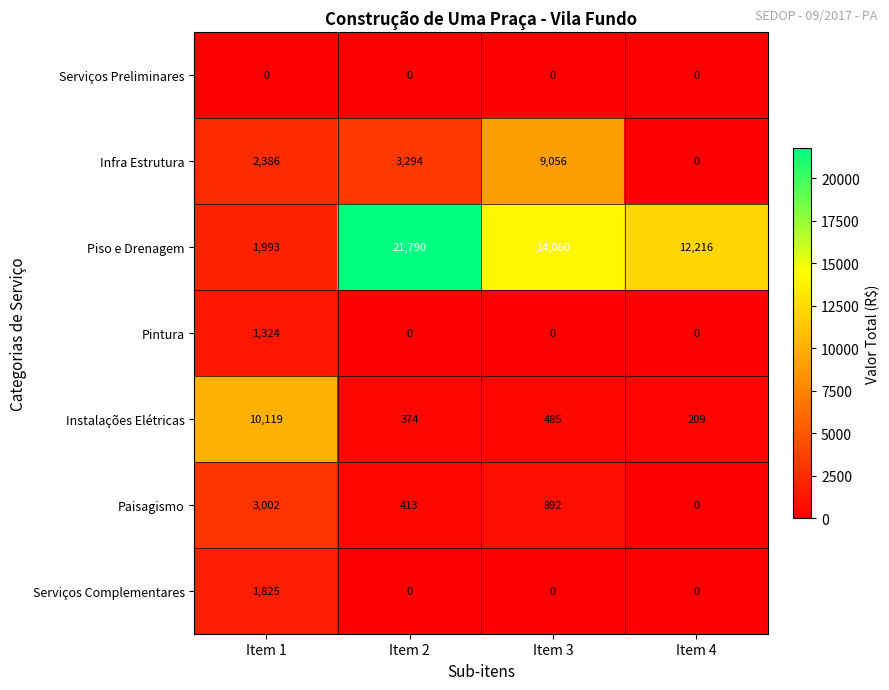

List the series in order of their peak value, highest first.

Piso e Drenagem, Instalações Elétricas, Infra Estrutura, Paisagismo, Serviços Complementares, Pintura, Serviços Preliminares